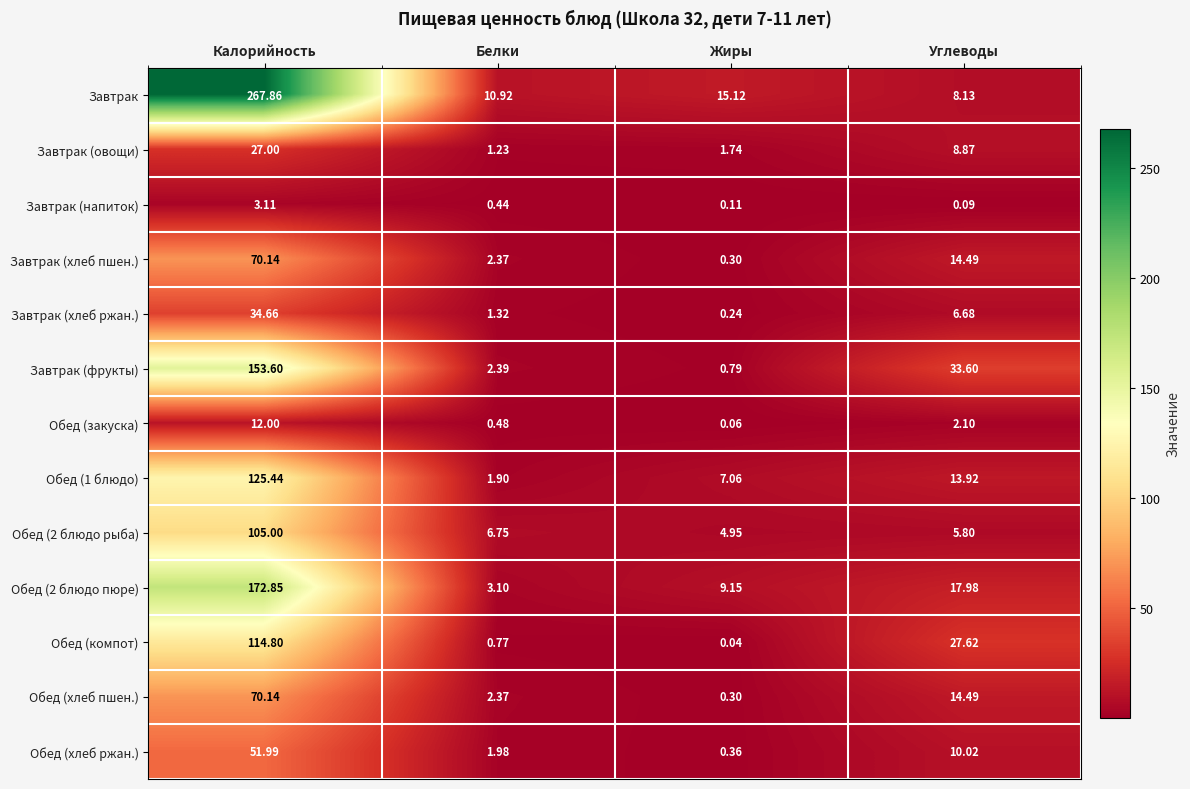

At which category is the sum across all series the highest?

Калорийность